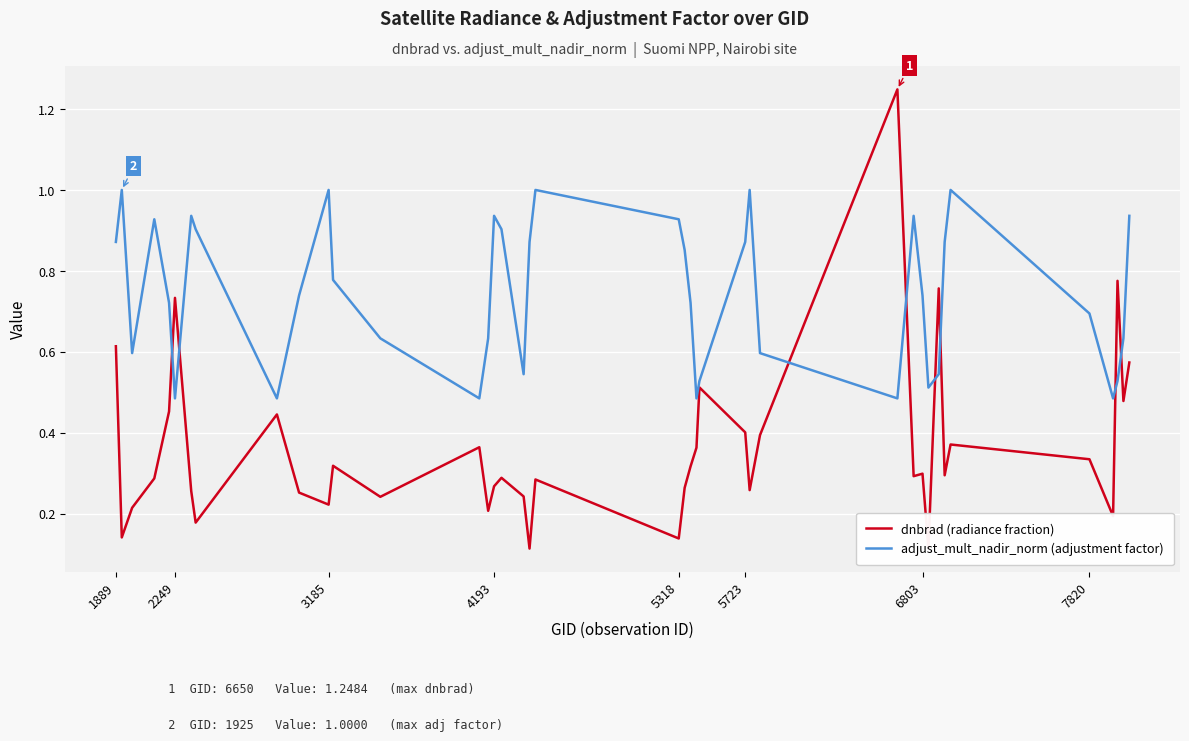

Is this an area chart (filled region under the line)?

No